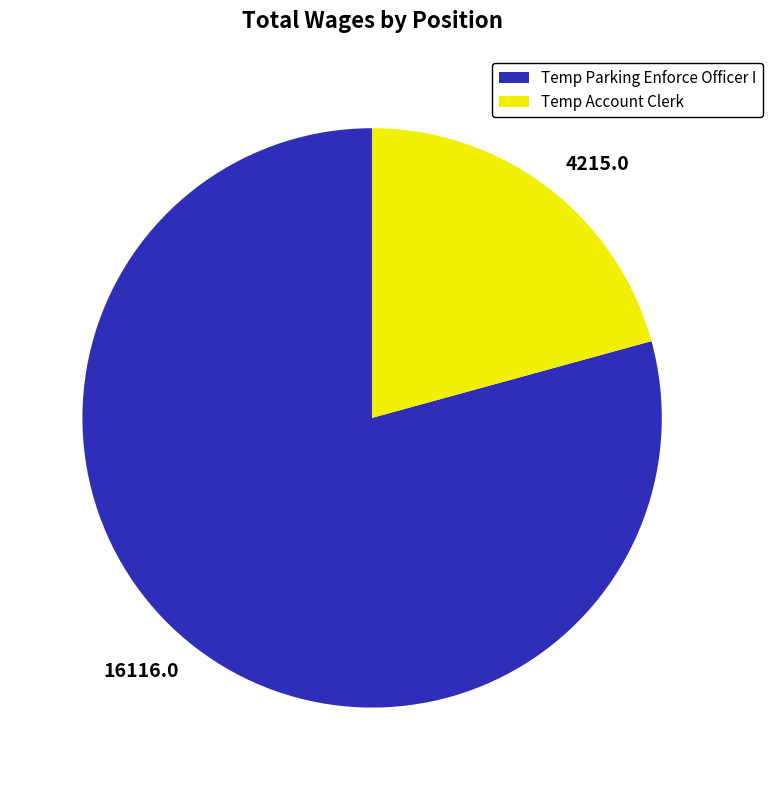

What is the ratio of the value at Temp Parking Enforce Officer I to the value at Temp Account Clerk?

3.8